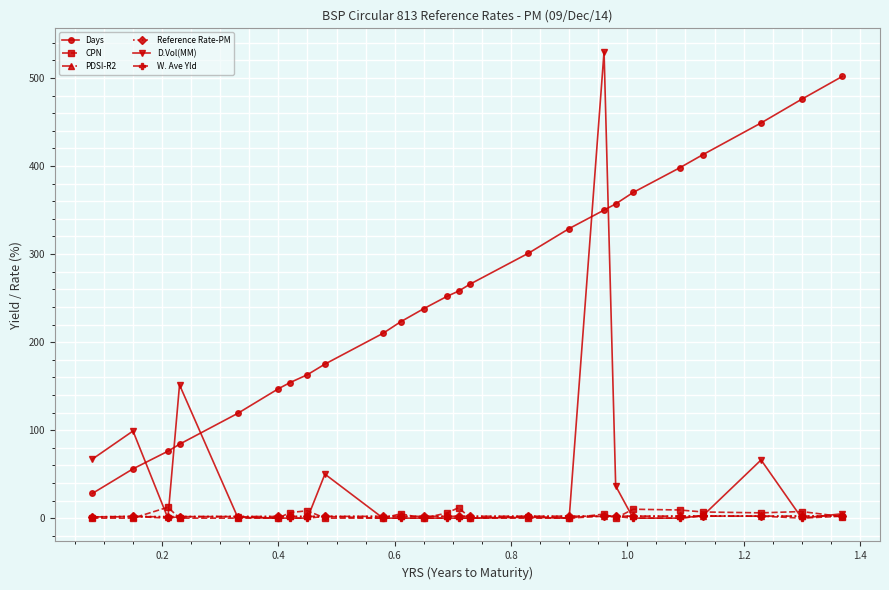

True or false: Days and W. Ave Yld intersect in this chart.

False